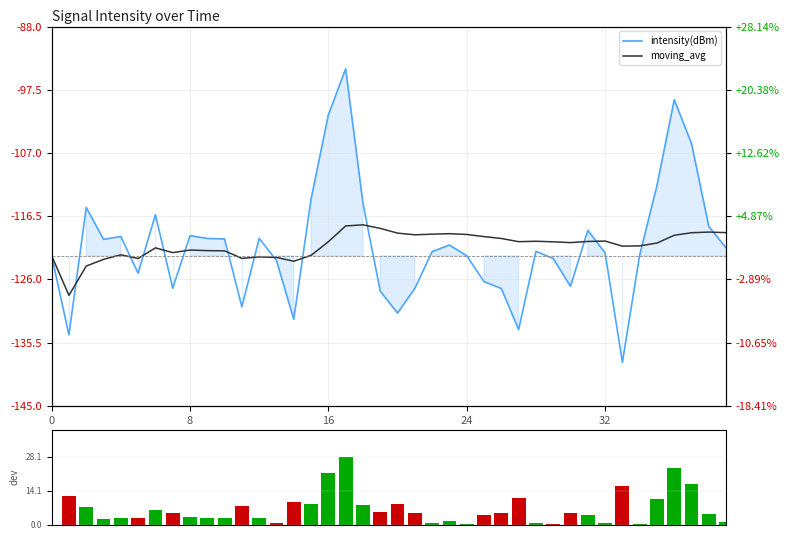

What is the difference between the highest and lowest values at 23?

122.5